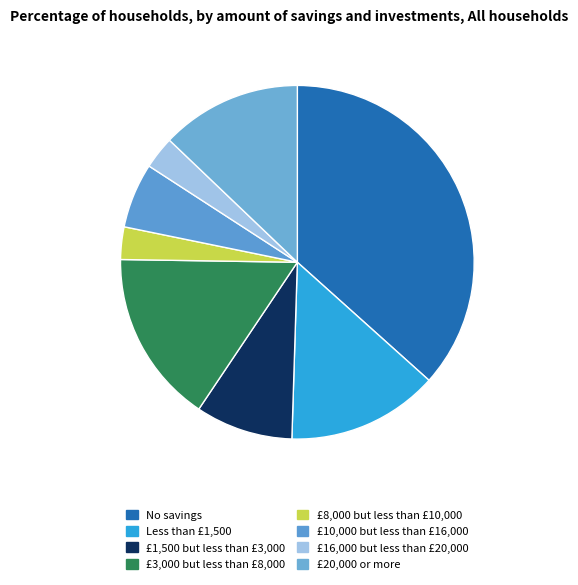

How many slices are in this pie chart?

8